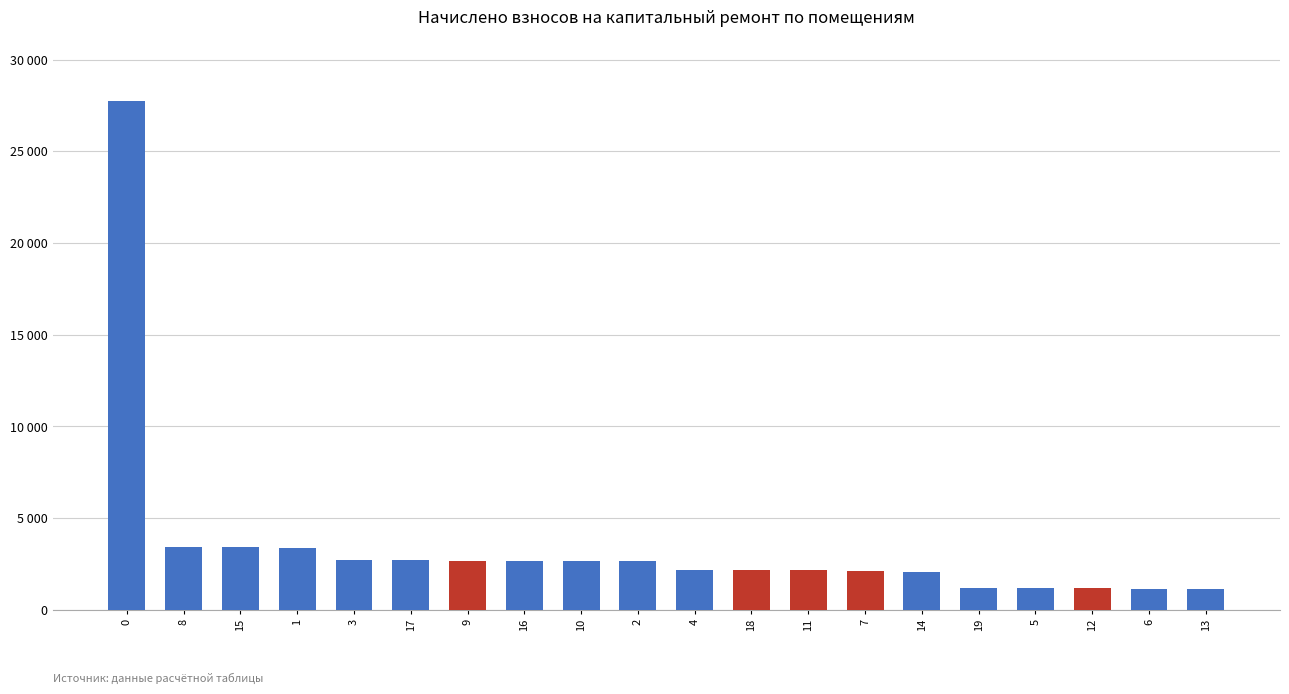

Which label corresponds to the smallest value in the chart?

6